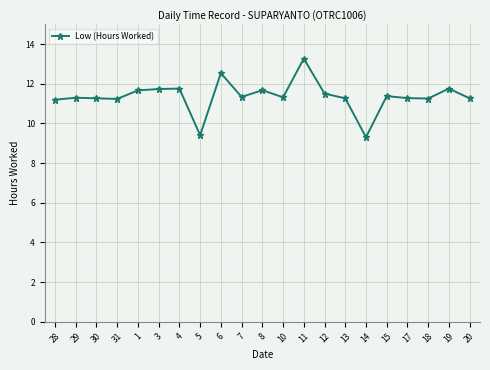

True or false: there are more than 1 points higher than both neighbors.

True